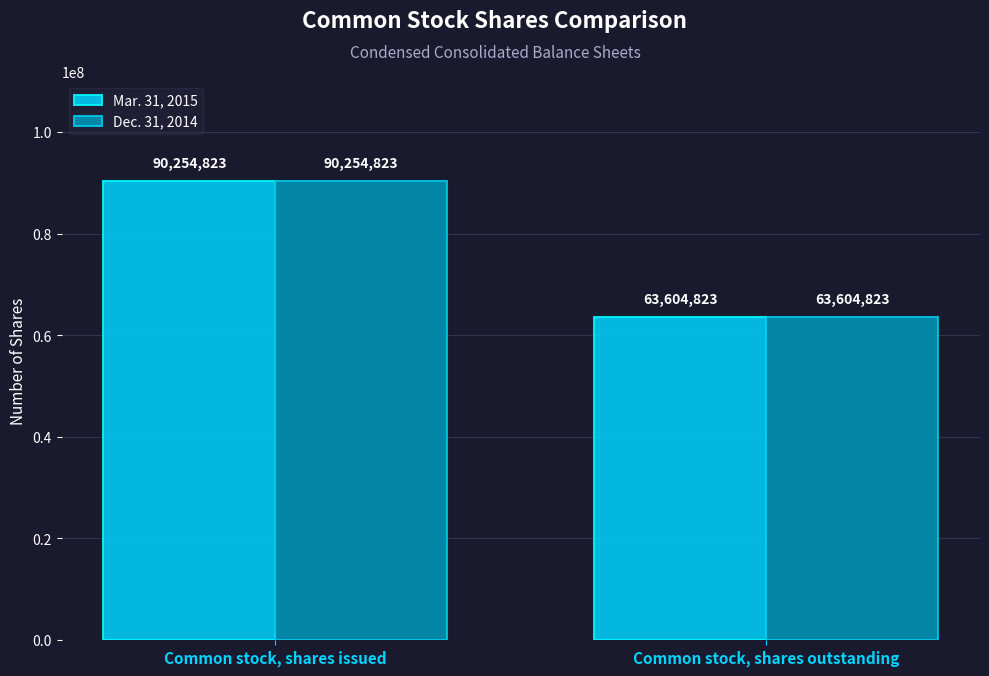

At which category does the chart reach its peak across all series?

Common stock, shares issued